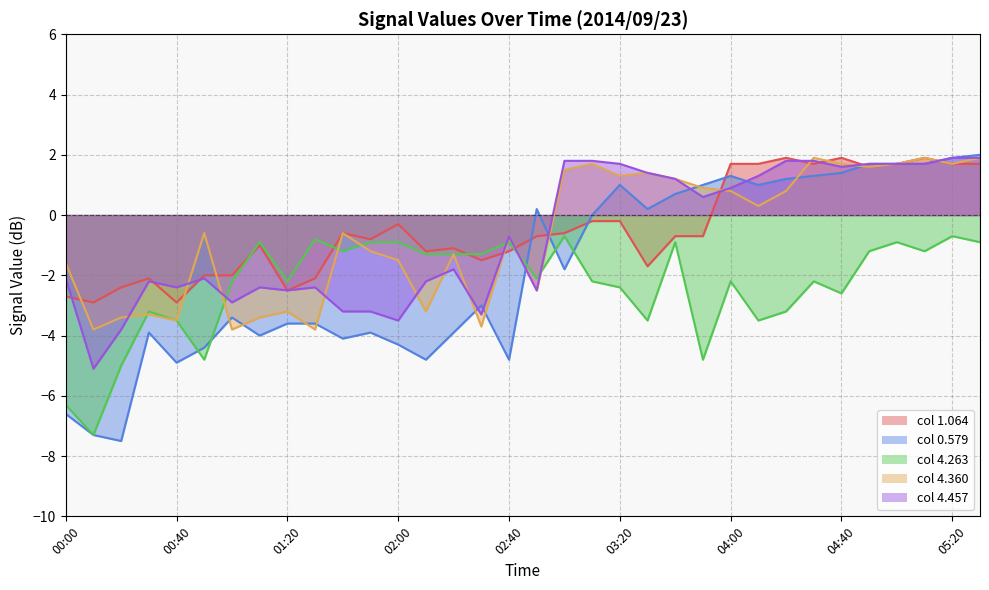

Rank the categories by 4.360 value from highest to lowest.

04:30, 05:10, 05:30, 03:10, 04:40, 05:00, 05:20, 04:50, 03:00, 03:30, 03:20, 03:40, 03:50, 04:00, 04:20, 04:10, 00:50, 01:40, 02:40, 01:50, 02:20, 02:00, 00:00, 02:50, 01:20, 02:10, 00:30, 00:20, 01:10, 00:40, 02:30, 00:10, 01:00, 01:30